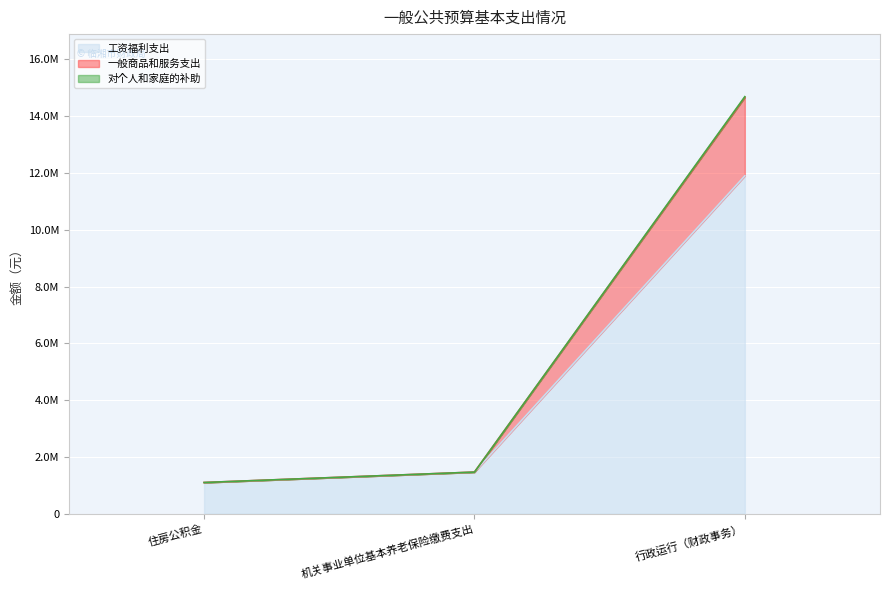

What is the value of the 工资福利支出 point at the 3rd from the left?

11900598.2